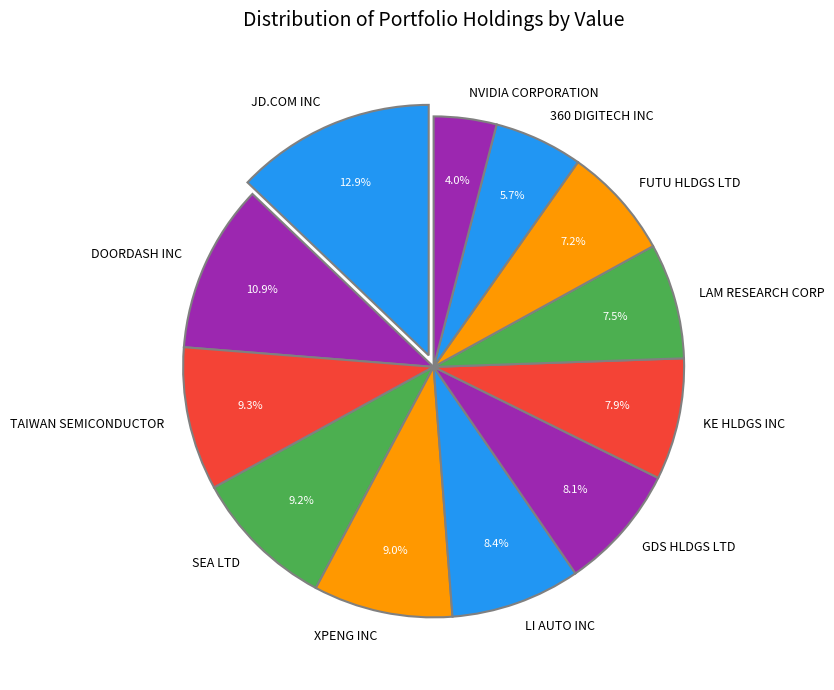

Does LI AUTO INC account for over 50% of the chart?

No